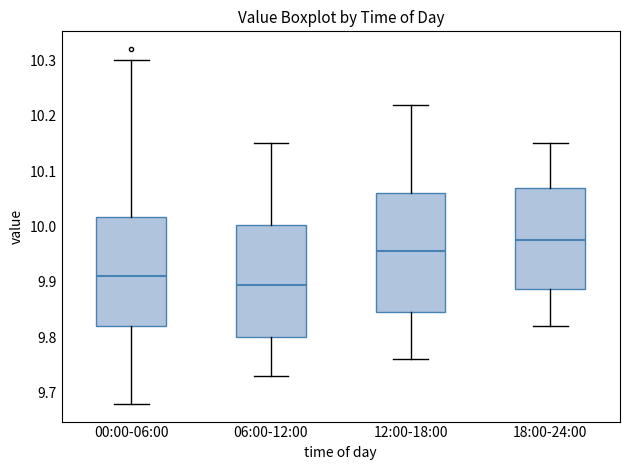

Reading left to right, read every box against the y-axis: the position of its median line, the range the box covers, and the ends of its whiskers. The values are not printed on the chart, so give them approximately, as read against the axis.

00:00-06:00: median 9.91, box 9.82 to 10.02, whiskers 9.68 to 10.30
06:00-12:00: median 9.90, box 9.80 to 10.00, whiskers 9.73 to 10.15
12:00-18:00: median 9.96, box 9.85 to 10.06, whiskers 9.76 to 10.22
18:00-24:00: median 9.98, box 9.89 to 10.07, whiskers 9.82 to 10.15